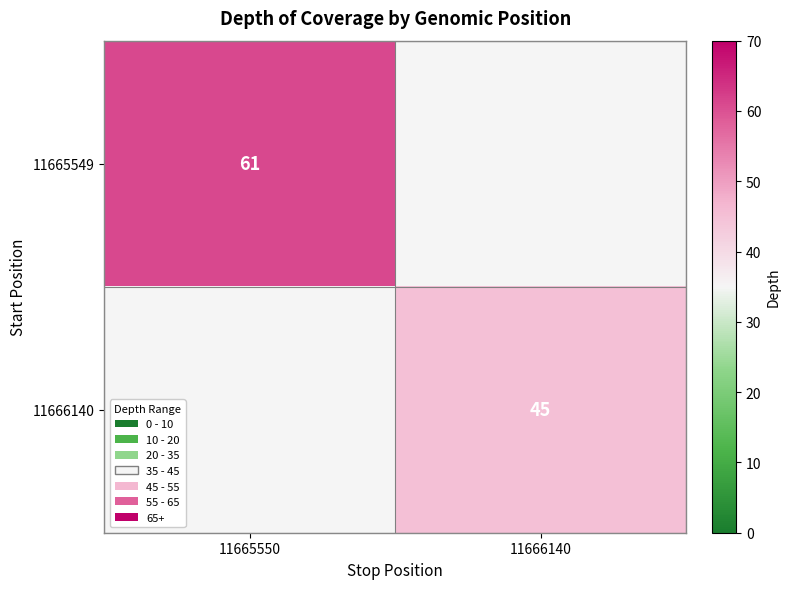

True or false: 11666140 has a value of 45 at 11666140.

True